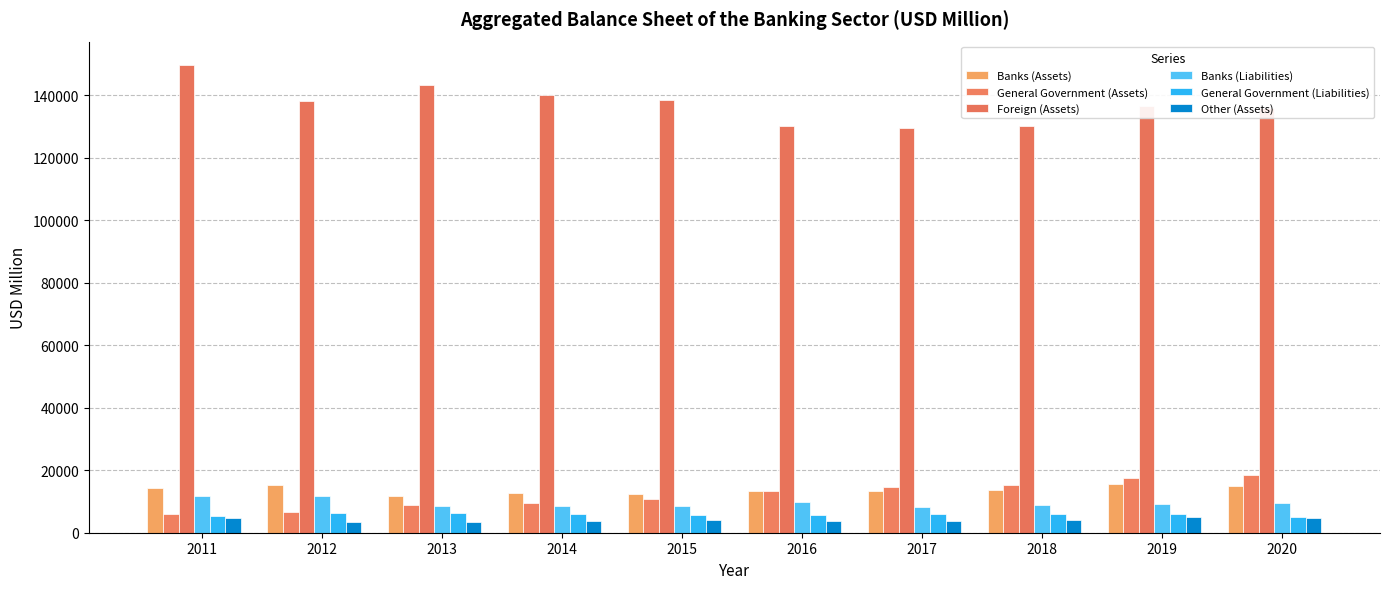

What is the value of the General Government (Liabilities) bar at the 10th from the left?

5098.2